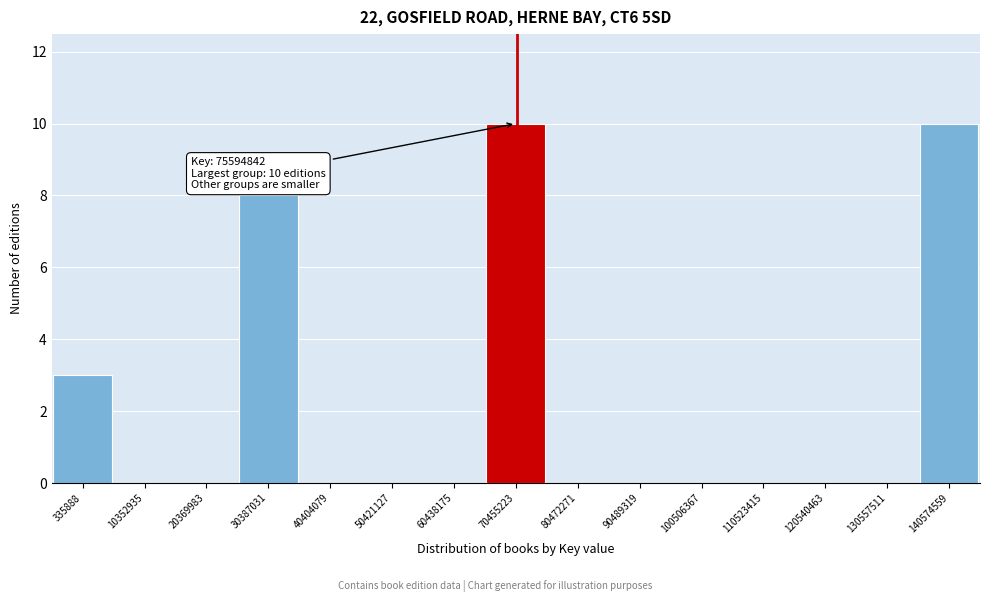

What is the sum of all values?

31